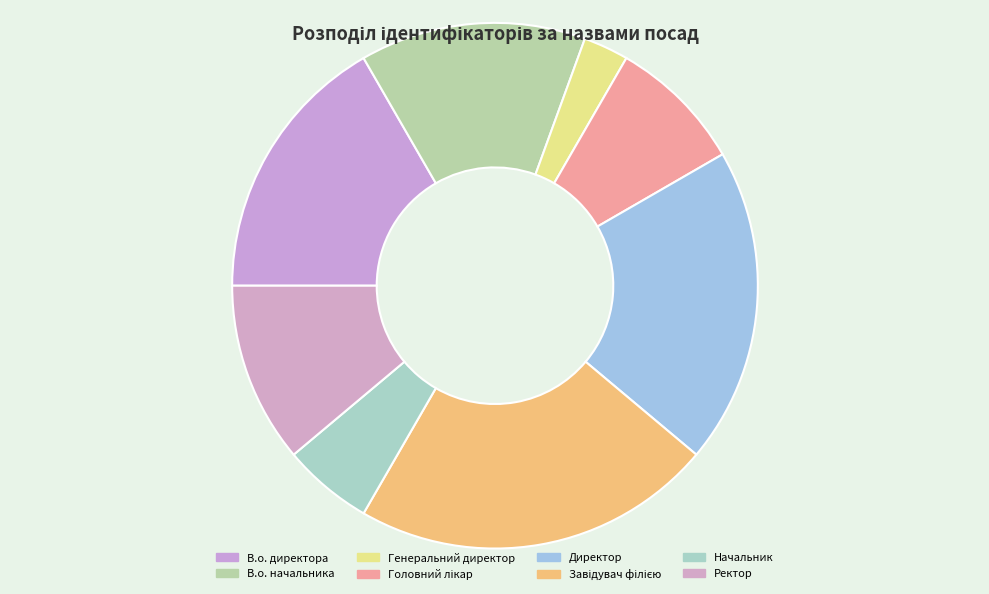

What is the smallest slice in the pie chart?

Генеральний директор